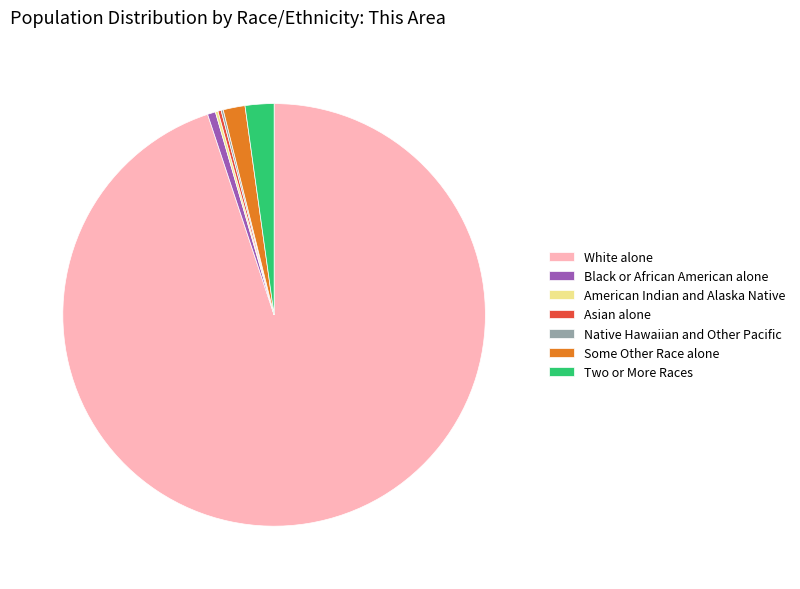

Approximately how many times larger is the value at White alone compared to Two or More Races?

43.1